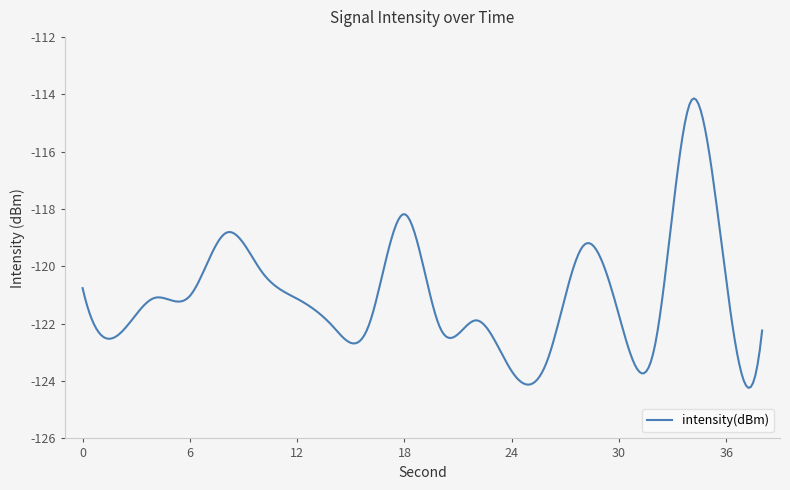

Is this an area chart (filled region under the line)?

No